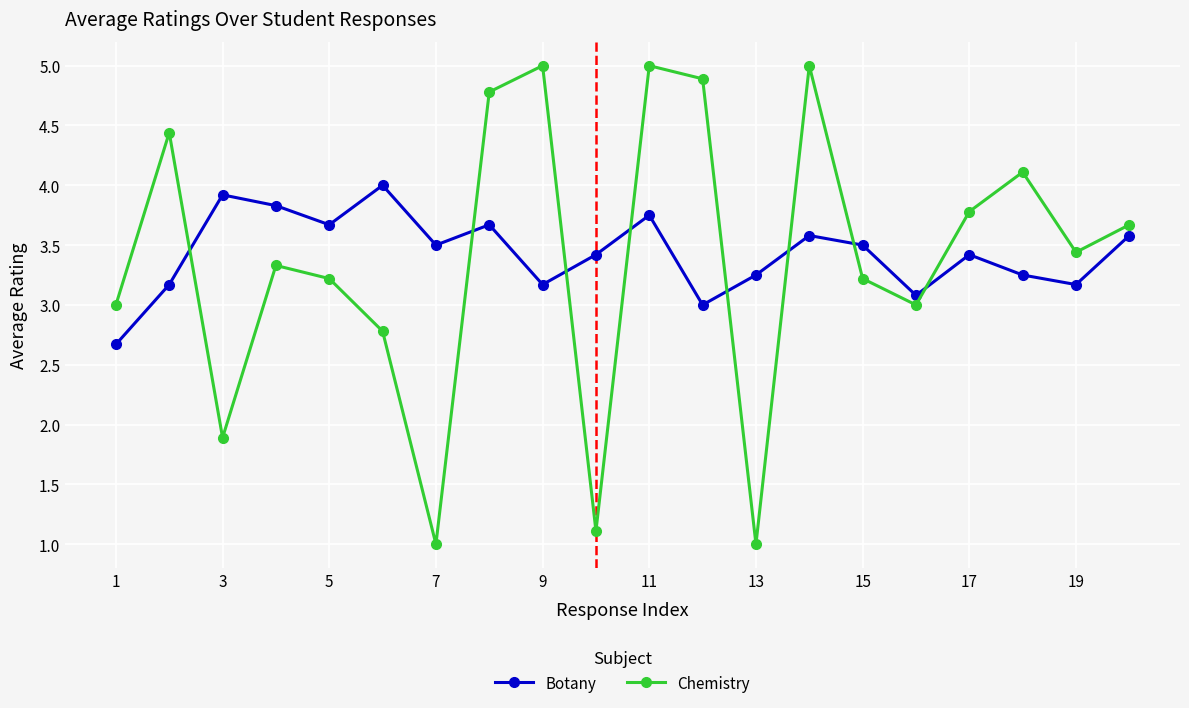

What is the difference between the second highest and minimum values in the Chemistry series?

4.0